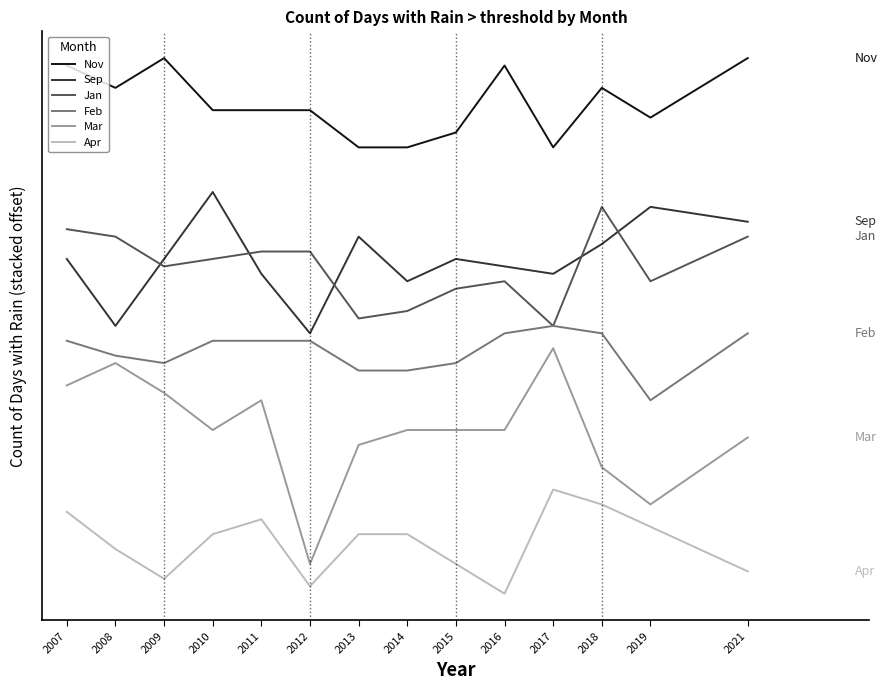

True or false: Sep and Feb intersect in this chart.

False